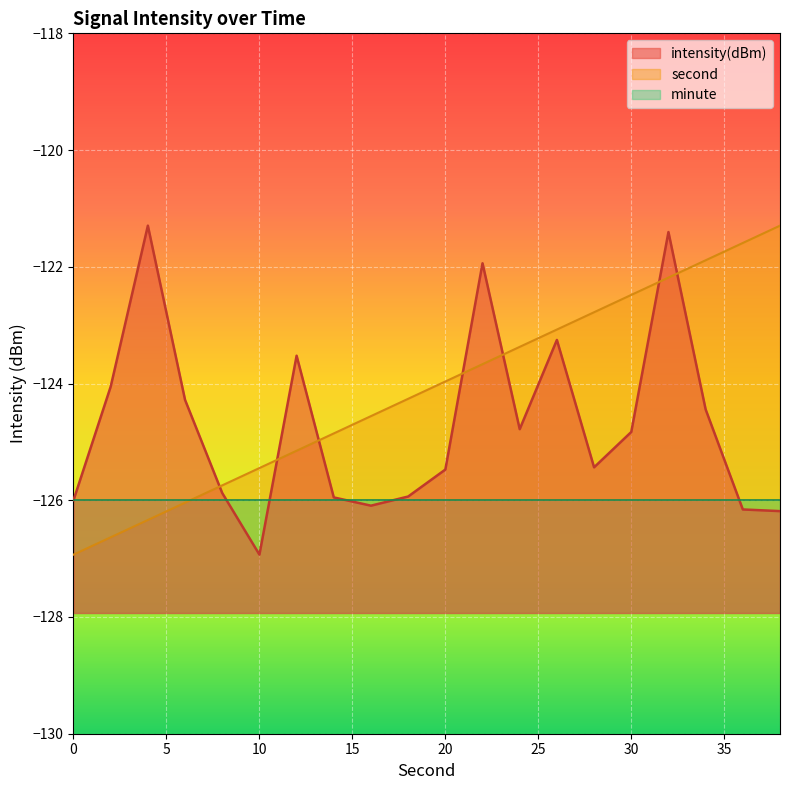

What is the maximum value for second?

-121.3